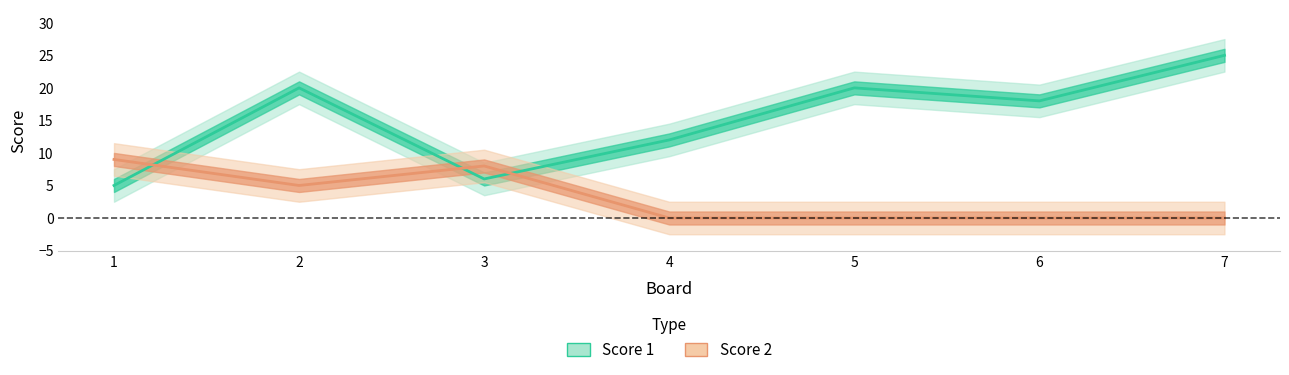

Does the chart display data point markers on the line(s)?

No